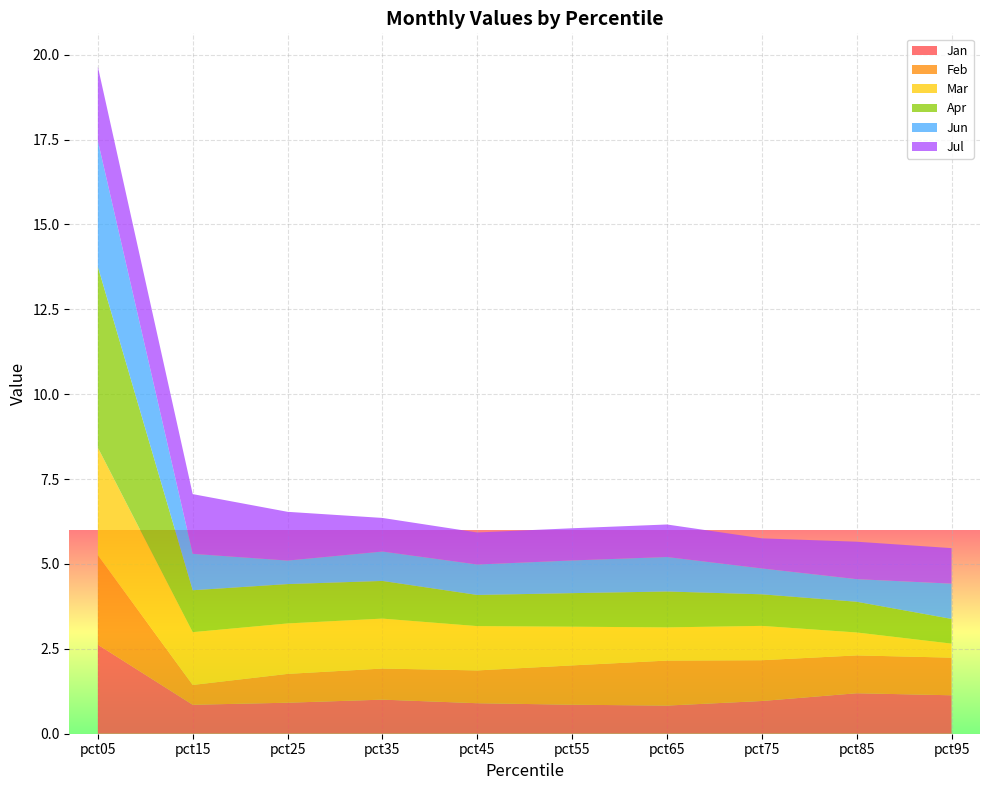

Reading left to right, extract all data points from this chart.

Jan: 2.6	0.9	0.9	1.0	0.9	0.9	0.8	1.0	1.2	1.1
Feb: 2.6	0.6	0.8	0.9	1.0	1.2	1.3	1.2	1.1	1.1
Mar: 3.2	1.6	1.5	1.5	1.3	1.1	1.0	1.0	0.7	0.4
Apr: 5.3	1.2	1.2	1.1	0.9	1.0	1.1	0.9	0.9	0.7
Jun: 3.7	1.1	0.7	0.9	0.9	1.0	1.0	0.8	0.7	1.0
Jul: 2.2	1.8	1.4	1.0	0.9	0.9	1.0	0.9	1.1	1.0